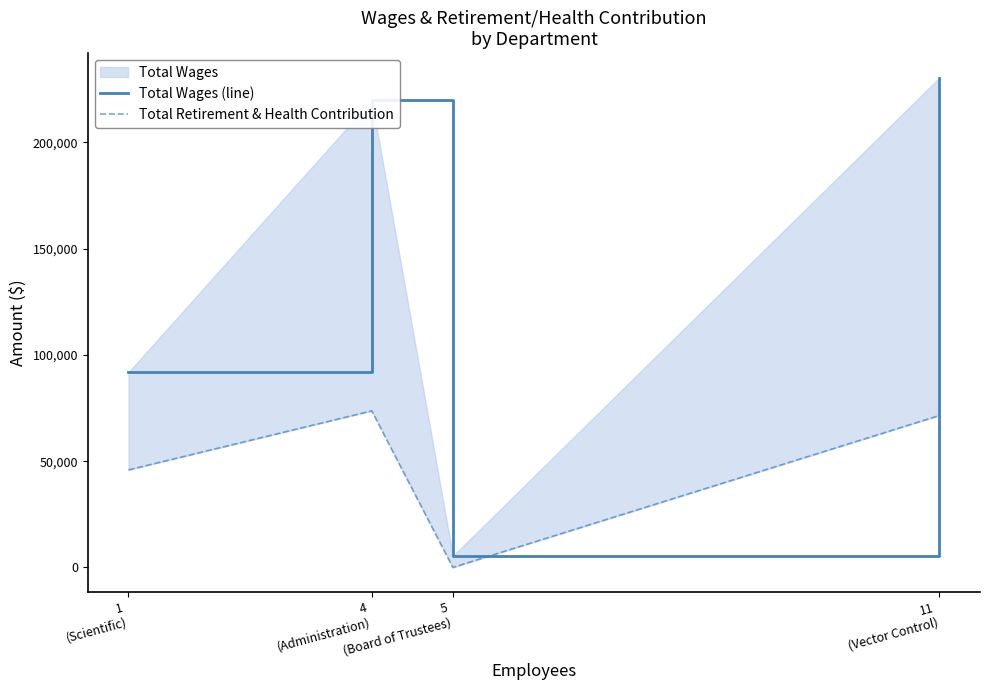

What is the value of the Total Wages (line) point at the 1st from the left?

91849